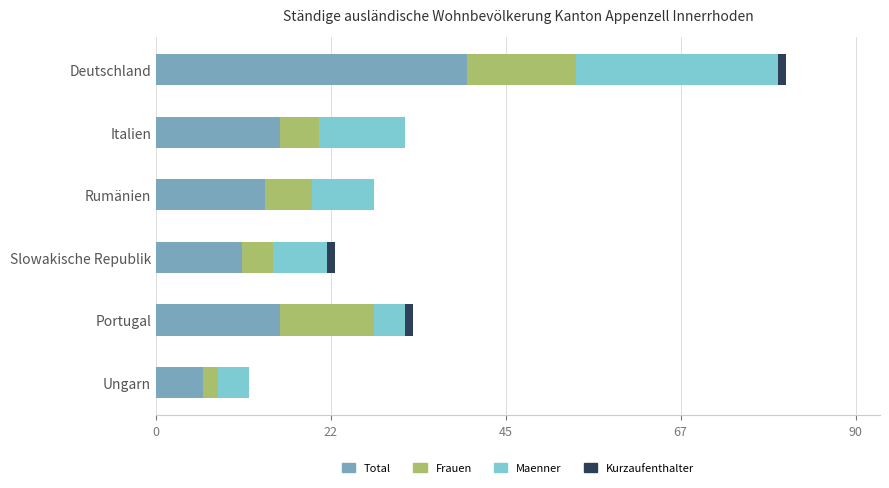

At which category is the sum across all series the highest?

Deutschland